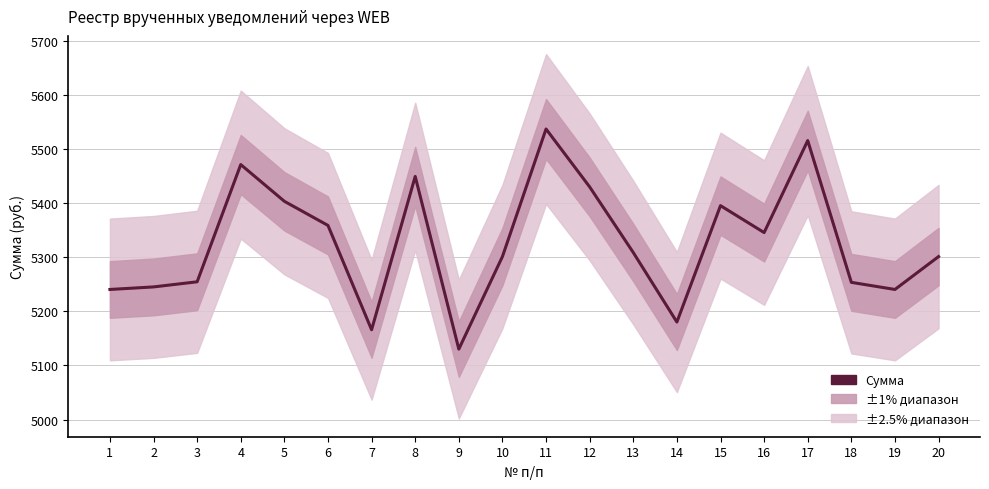

At which category does the data reach its first local valley?

7